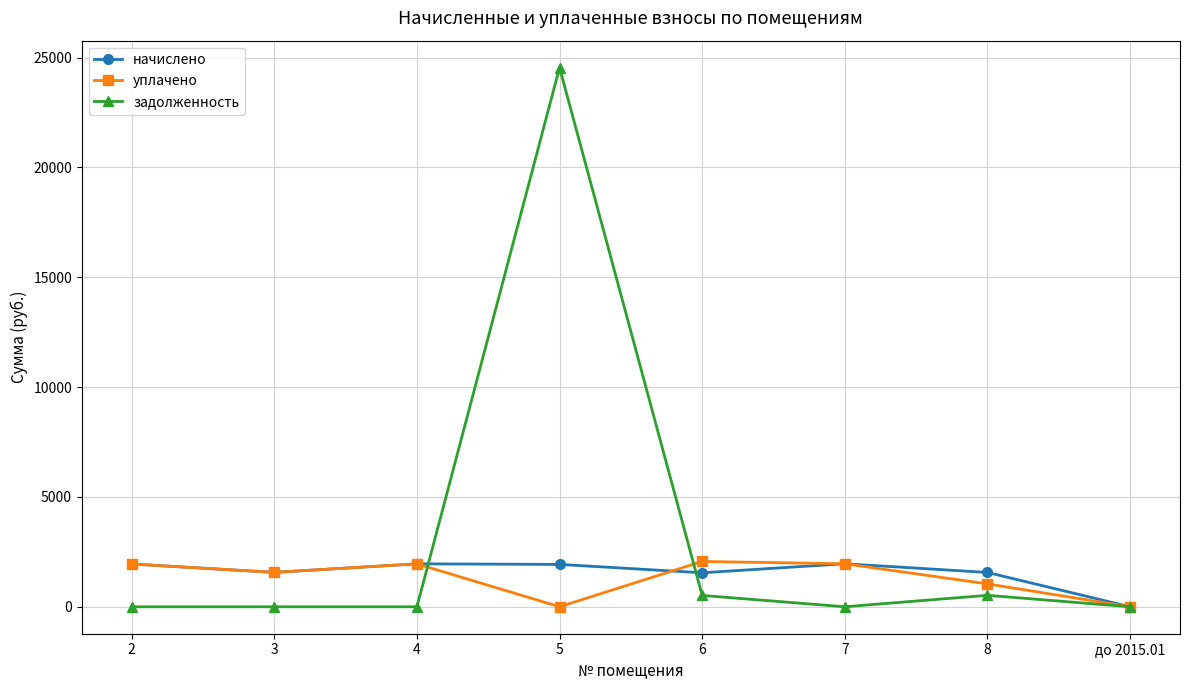

What is the sum of the задолженность values at 6 and 5?

25058.0